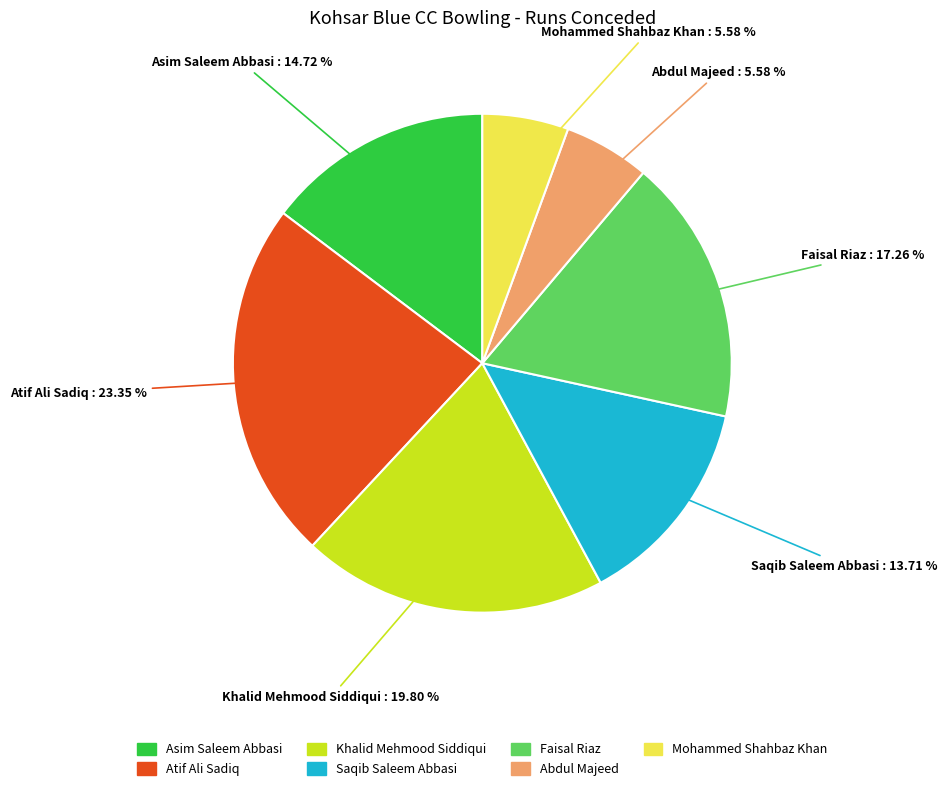

To the nearest percent, what is the difference between the largest and smallest slice percentages?

18%